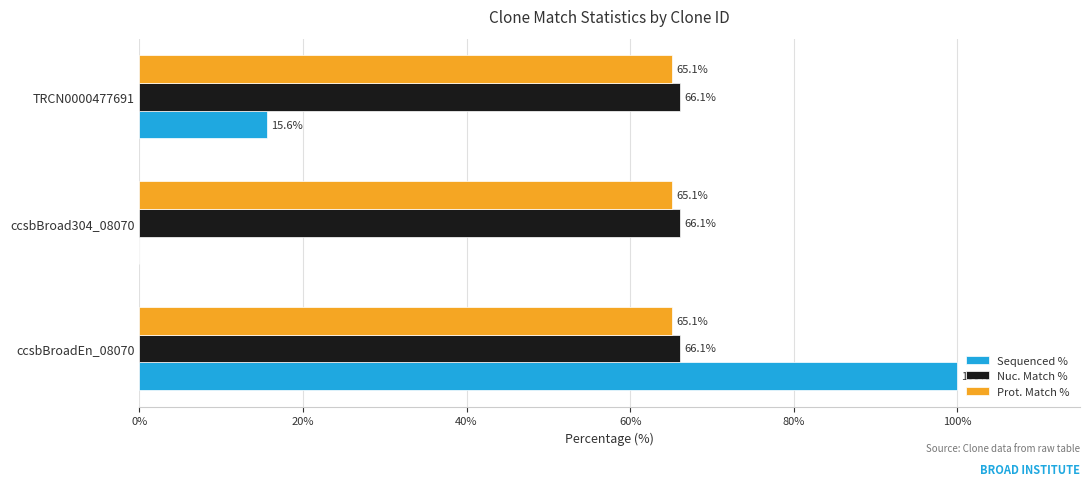

How many data points in Sequenced % are above 15?

2